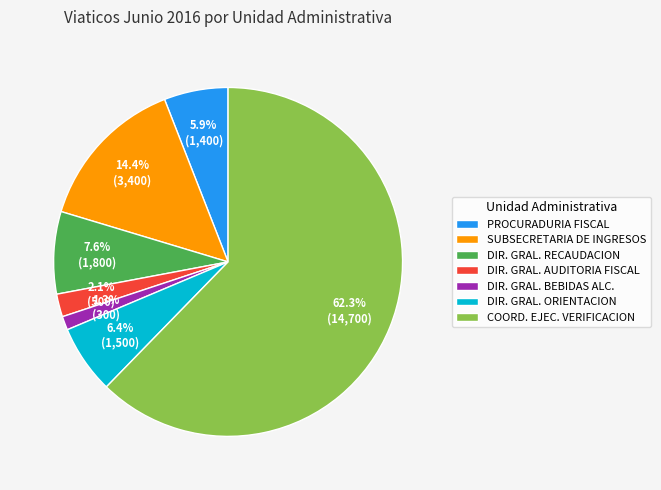

What percentage is NOT represented by DIR. GRAL. BEBIDAS ALC.?

98.7%